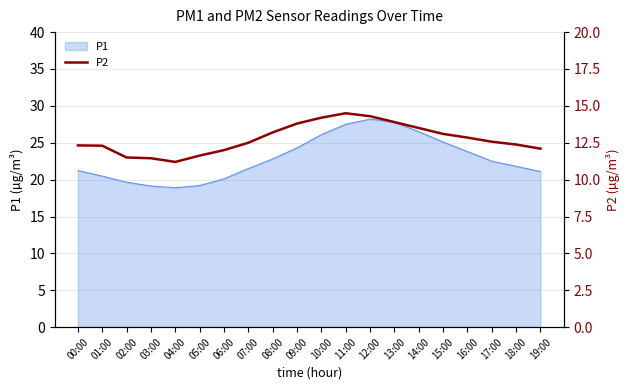

Reading left to right, what are all the values shown in this chart?

00:00=12.3	01:00=12.3	02:00=11.5	03:00=11.4	04:00=11.2	05:00=11.6	06:00=12.0	07:00=12.5	08:00=13.2	09:00=13.8	10:00=14.2	11:00=14.5	12:00=14.3	13:00=13.9	14:00=13.5	15:00=13.1	16:00=12.8	17:00=12.6	18:00=12.4	19:00=12.1